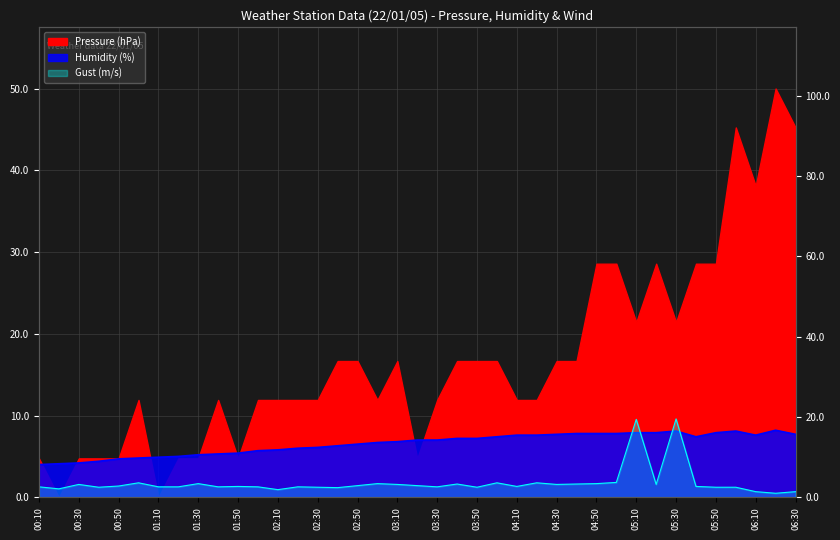

True or false: Gust Speed (m/s) and Humidity (%) intersect in this chart.

True